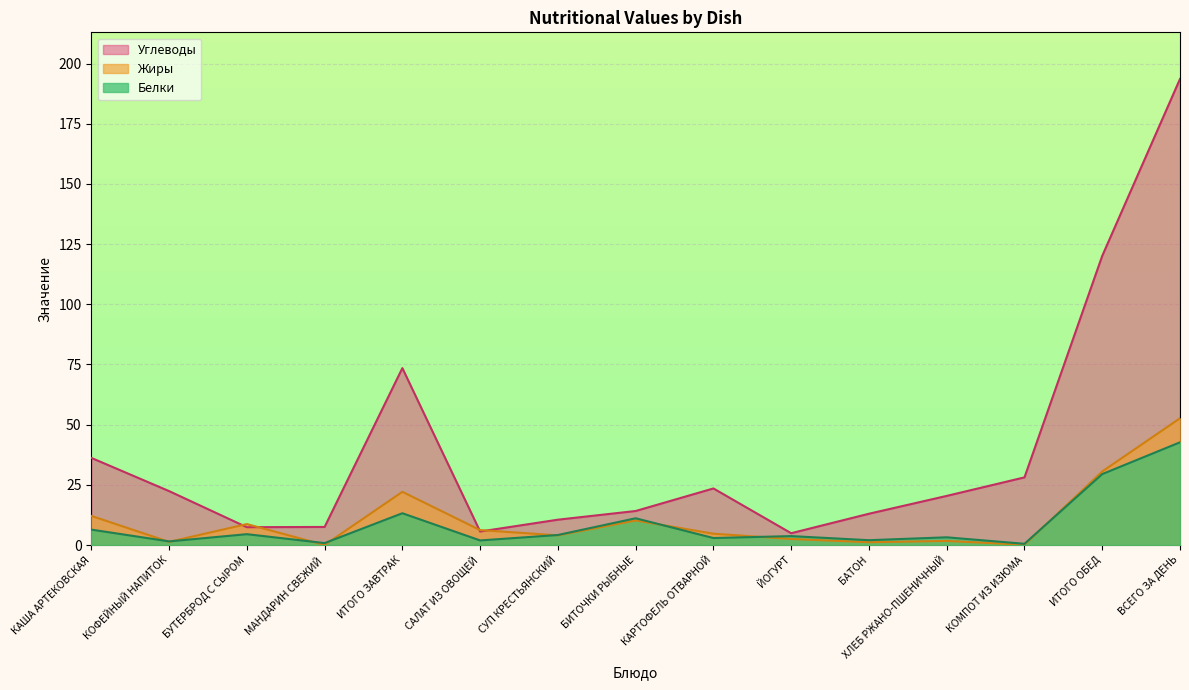

Which category has the highest value across all series?

ВСЕГО ЗА ДЕНЬ